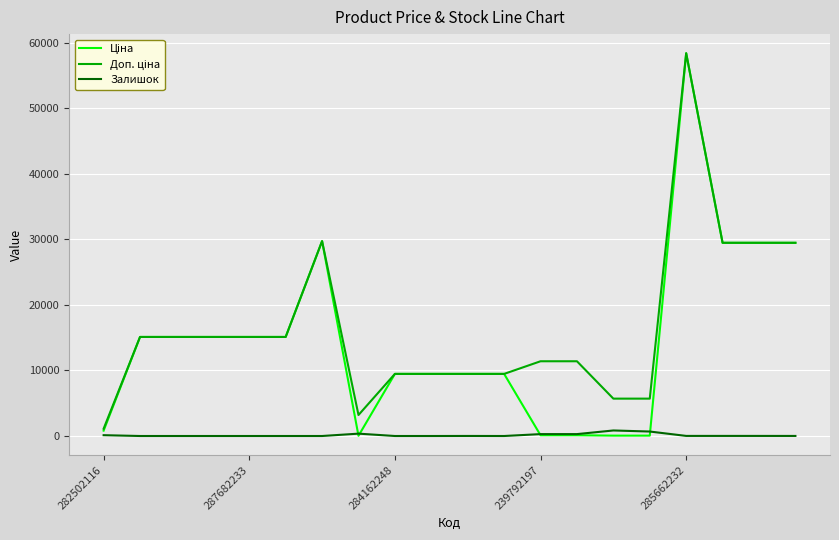

What is the maximum value shown in the chart?

58426.5